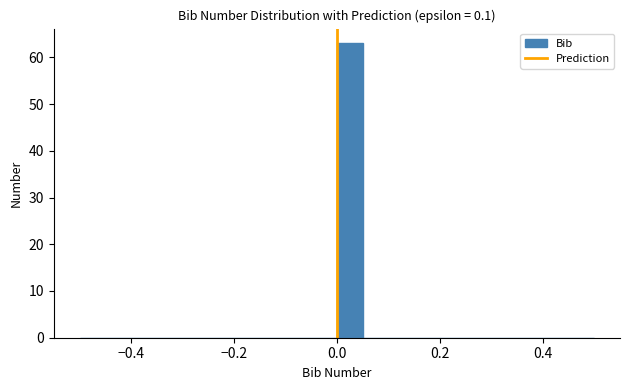

Read against the x-axis, roughly where is the centre of the tallest bar?

0.02